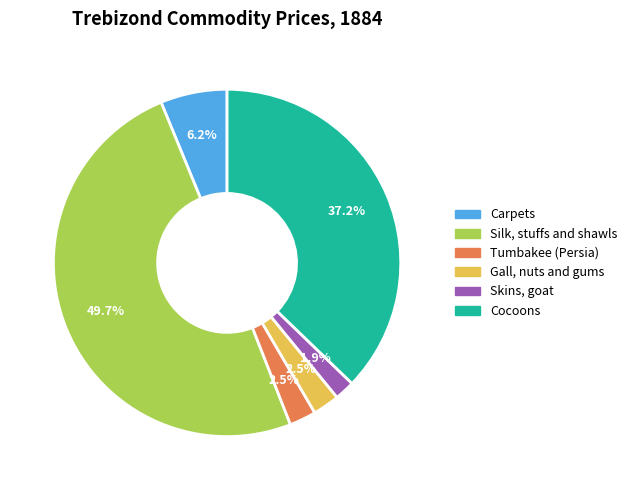

Is the sum of Silk, stuffs and shawls and Carpets greater than half?

Yes